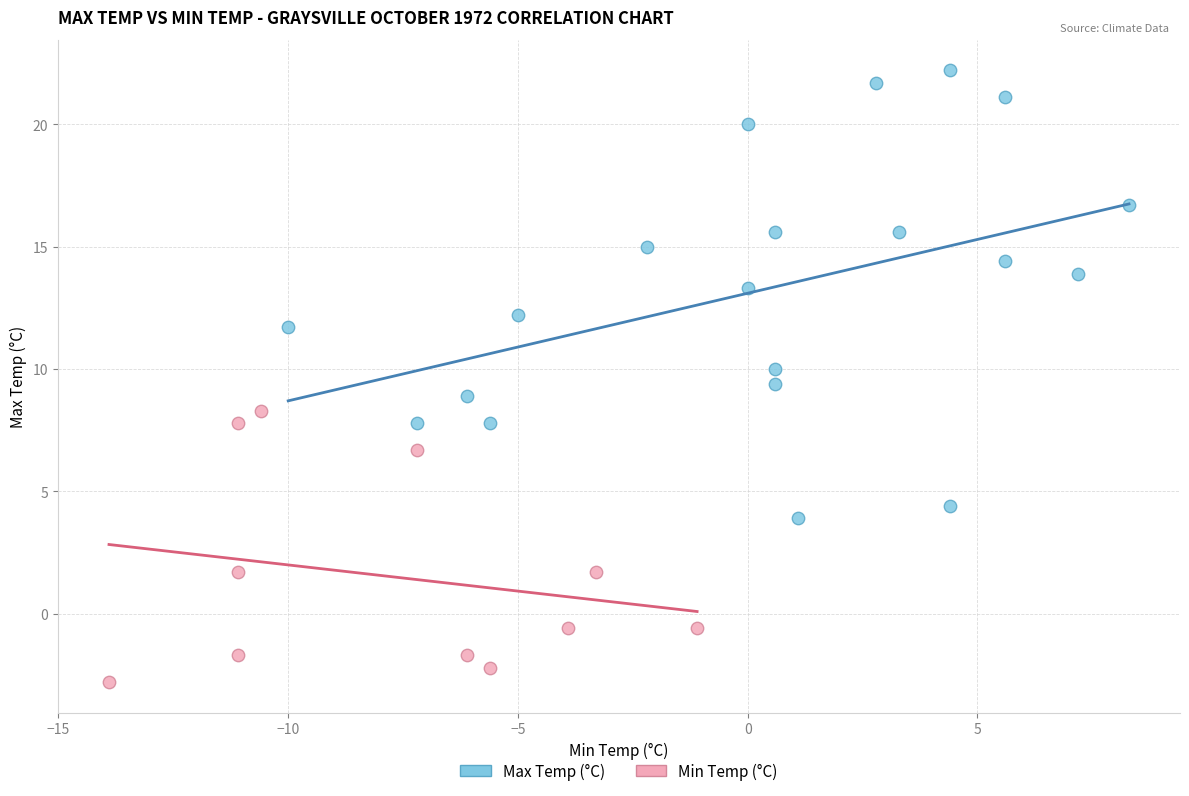

Which series has the largest Y range (max minus min)?

Max Temp (°C)